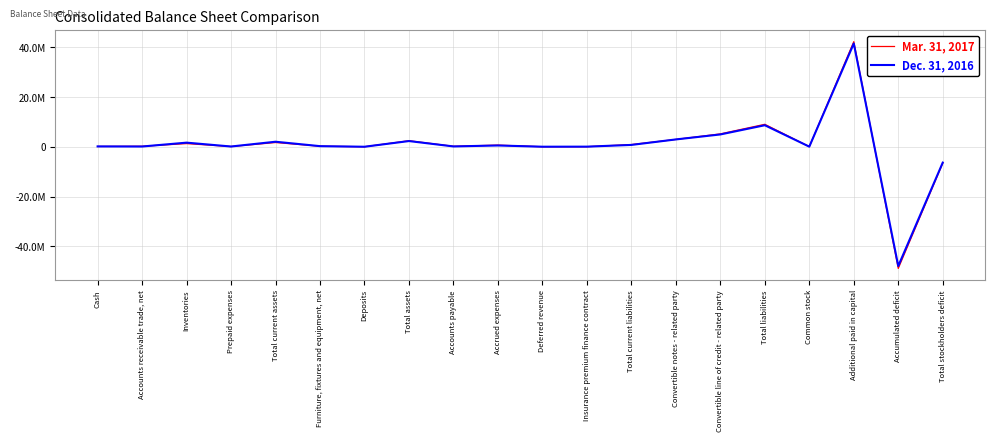

What are all the series names shown in the legend?

Mar. 31, 2017, Dec. 31, 2016